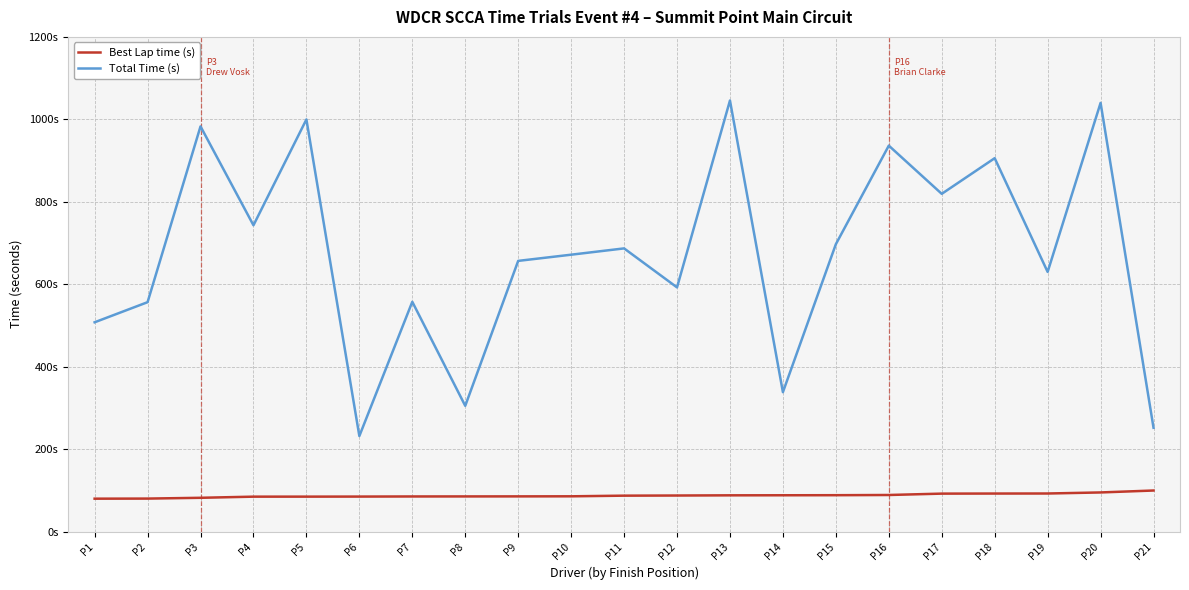

List the labels in order of Best Lap time (s) value, smallest first.

P1, P2, P3, P4, P5, P6, P7, P8, P9, P10, P11, P12, P13, P14, P15, P16, P17, P18, P19, P20, P21